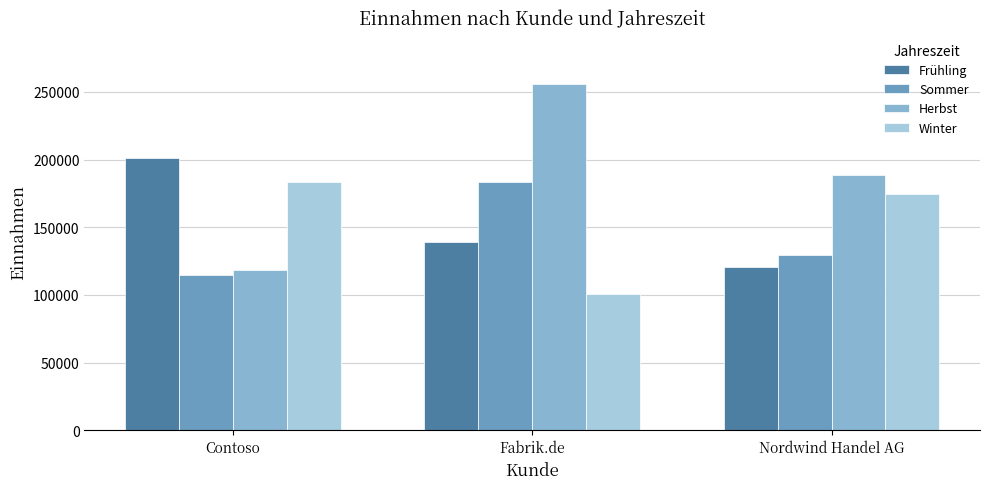

Which series has the largest total across all categories?

Herbst